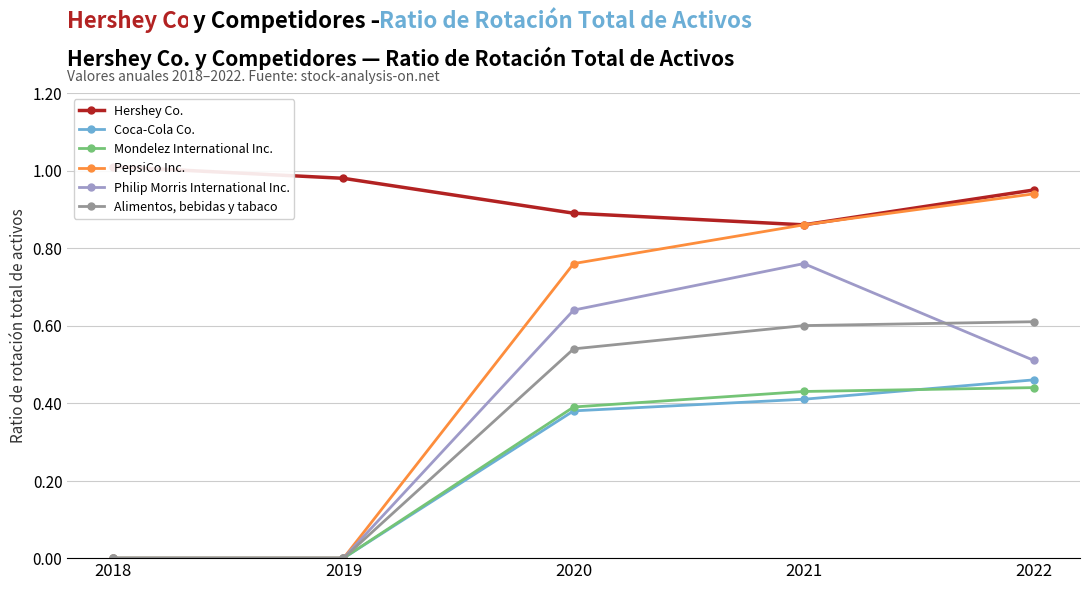

What is the maximum value for Coca-Cola Co.?

0.5